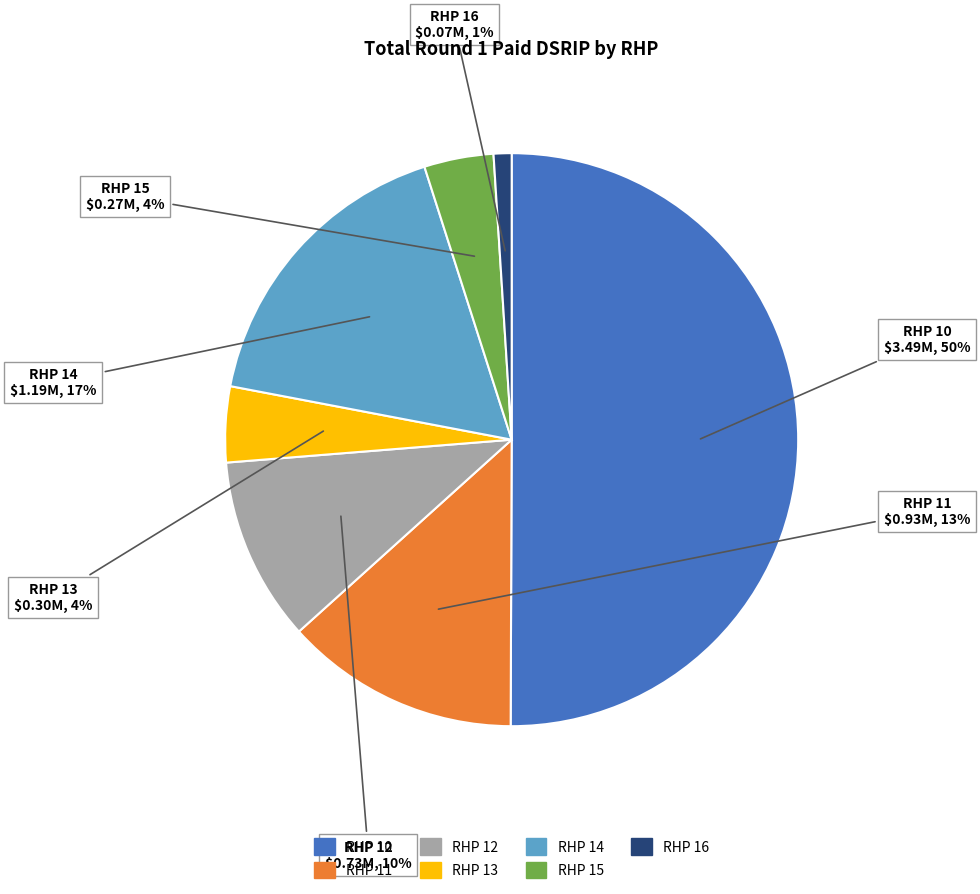

Do RHP 10 and RHP 16 together represent more than half of the pie?

Yes